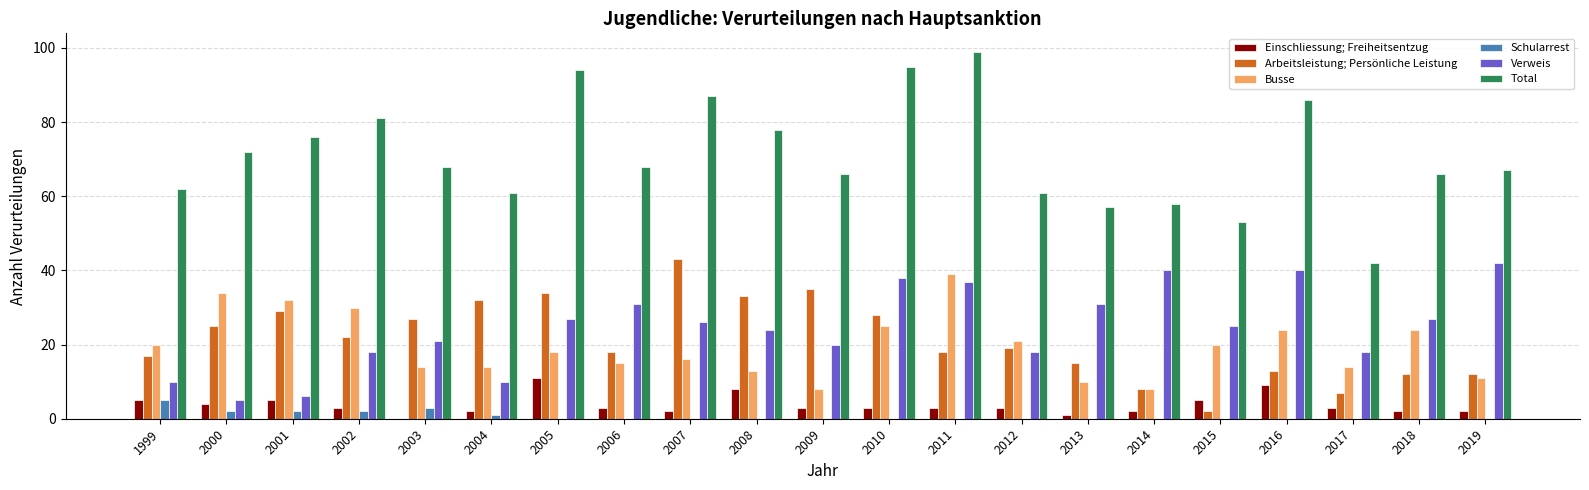

At which category is the sum across all series the highest?

2011